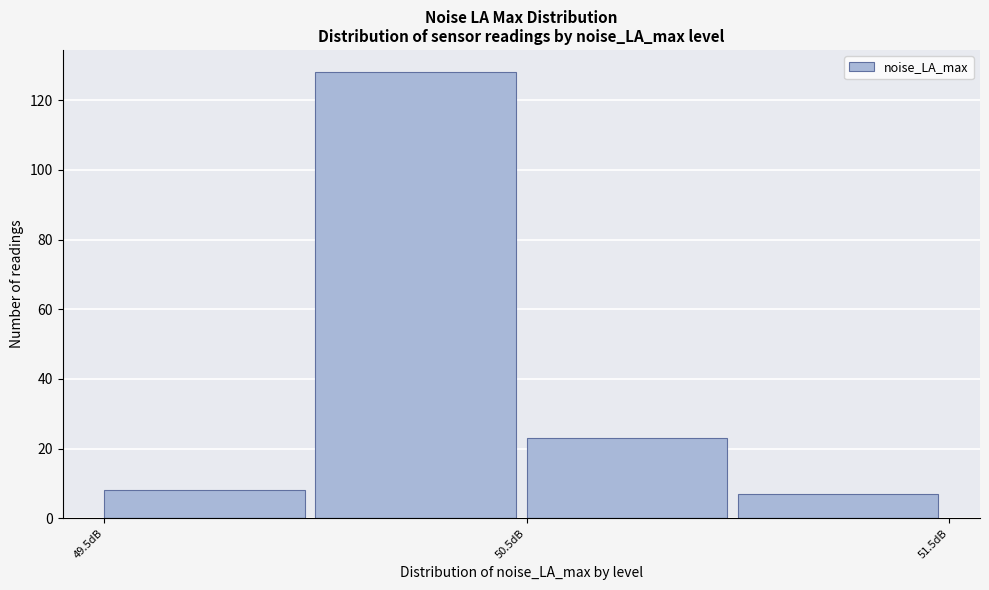

Reading left to right, transcribe this chart: for each bar, give the range it covers on the x-axis and its height. The values are not printed on the chart, so give them approximately, as read against the axis.

49.5 to 50.0: 8
50.0 to 50.5: 128
50.5 to 51.0: 24
51.0 to 51.5: 8